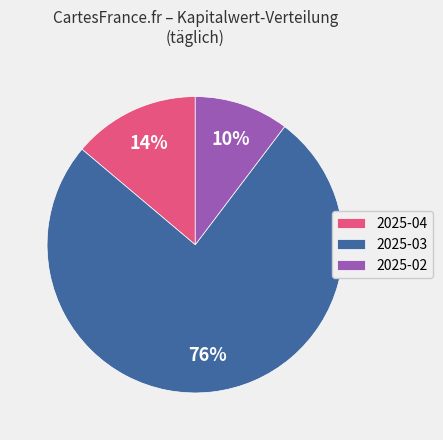

Rank the categories by value from lowest to highest.

2025-02, 2025-04, 2025-03